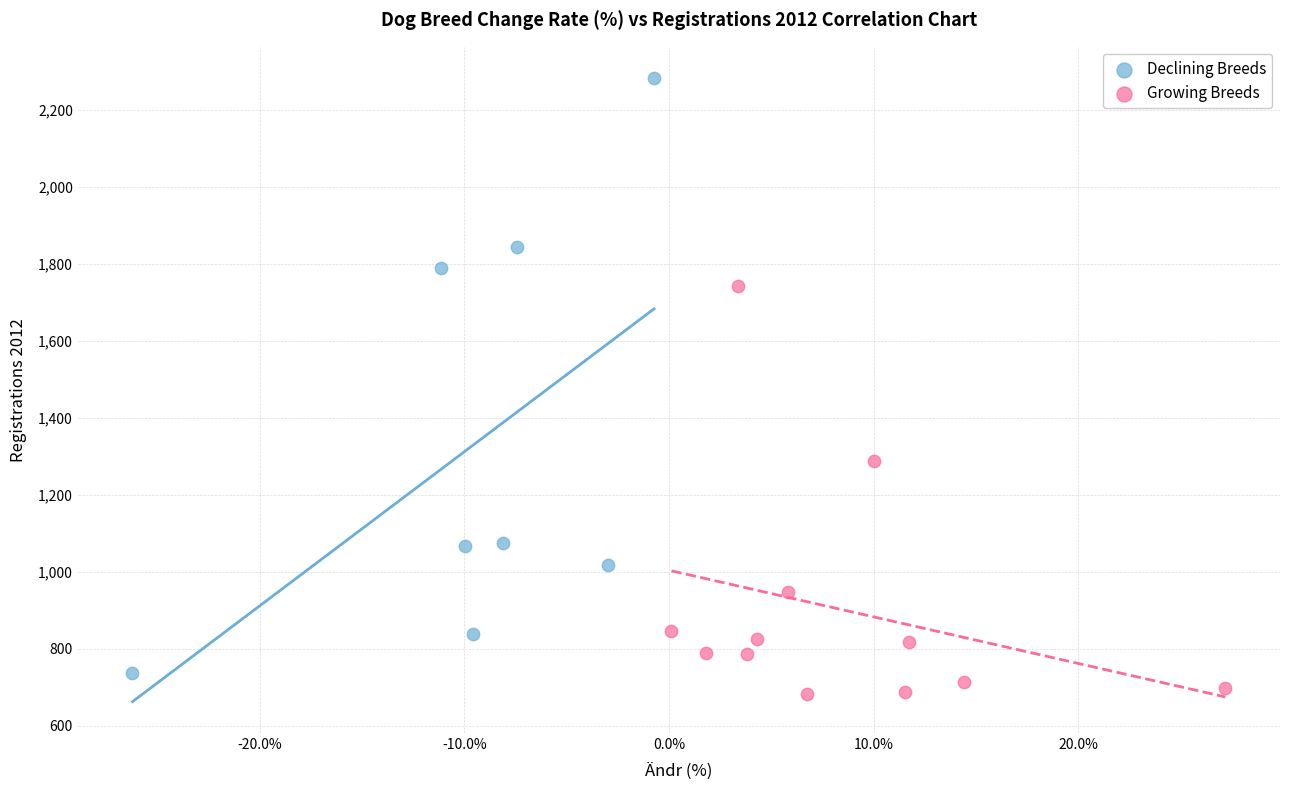

What are all the series names shown in the legend?

Declining Breeds, Growing Breeds